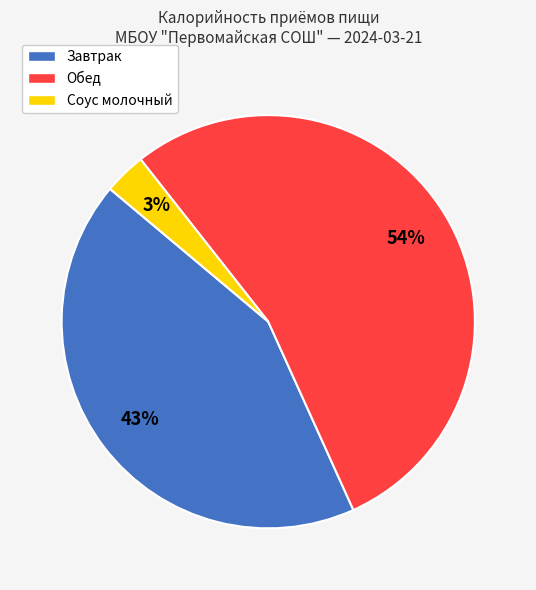

Is Обед the majority of the pie?

Yes